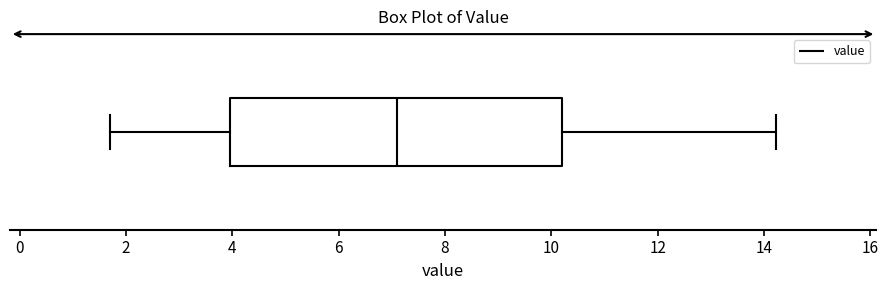

Read this box plot against the x-axis: the position of the median line, the range covered by the box, and the ends of both whiskers. The values are not printed on the chart, so give them approximately, as read against the axis.

median 7.2, box 4.0 to 10.2, whiskers 1.8 to 14.2